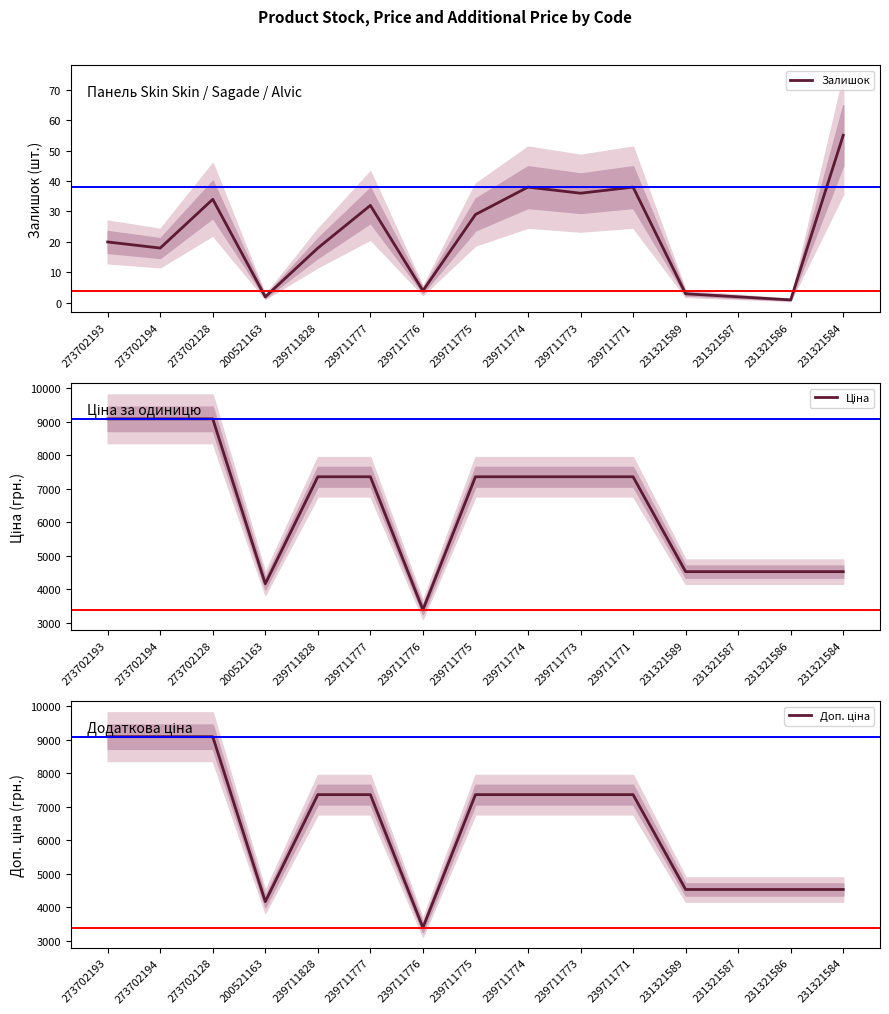

Reading left to right, what are all the values shown in this chart?

Залишок: 273702193=20.0	273702194=18.0	273702128=34.0	200521163=2.0	239711828=18.0	239711777=32.0	239711776=4.0	239711775=29.0	239711774=38.0	239711773=36.0	239711771=38.0	231321589=3.0	231321587=2.0	231321586=1.0	231321584=55.0
Ціна: 273702193=9092.0	273702194=9092.0	273702128=9092.0	200521163=4161.8	239711828=7360.2	239711777=7360.2	239711776=3385.7	239711775=7360.2	239711774=7360.2	239711773=7360.2	239711771=7360.2	231321589=4524.7	231321587=4524.7	231321586=4524.7	231321584=4524.7
Доп. ціна: 273702193=9092.0	273702194=9092.0	273702128=9092.0	200521163=4162.0	239711828=7360.2	239711777=7360.2	239711776=3386.0	239711775=7360.2	239711774=7360.2	239711773=7360.2	239711771=7360.2	231321589=4525.0	231321587=4525.0	231321586=4525.0	231321584=4525.0